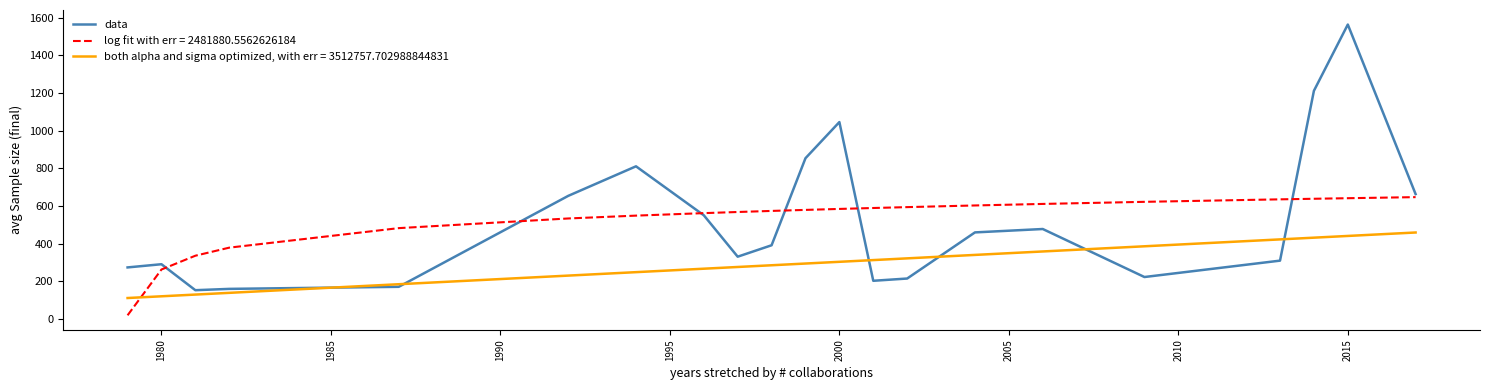

Which series has the widest spread of values?

data